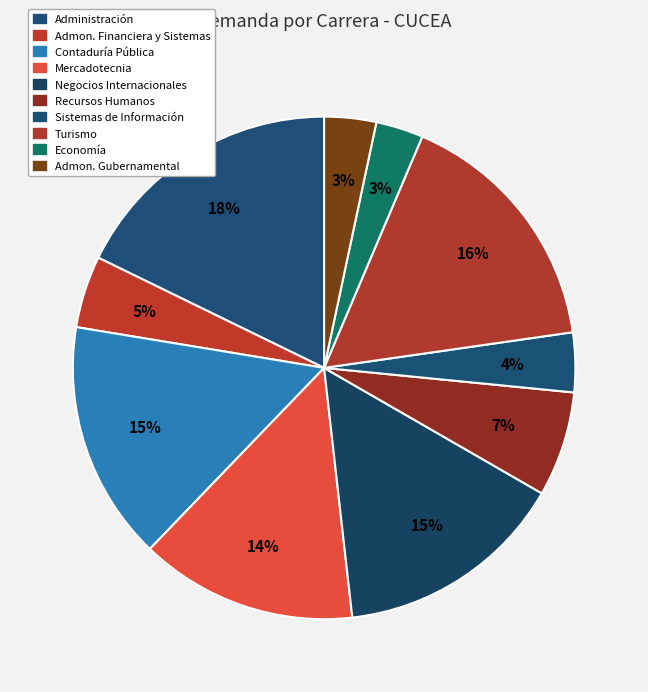

How many segments does this pie chart have?

10